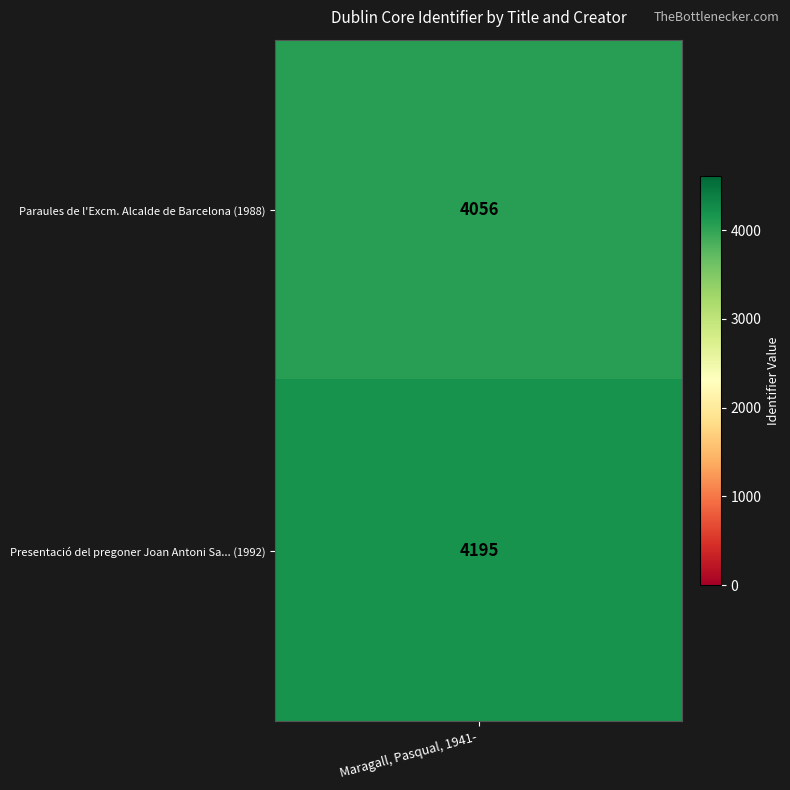

Is the value of Paraules de l'Excm. Alcalde at Maragall, Pasqual, 1941- greater than the value of Presentació del pregoner at Maragall, Pasqual, 1941-?

No